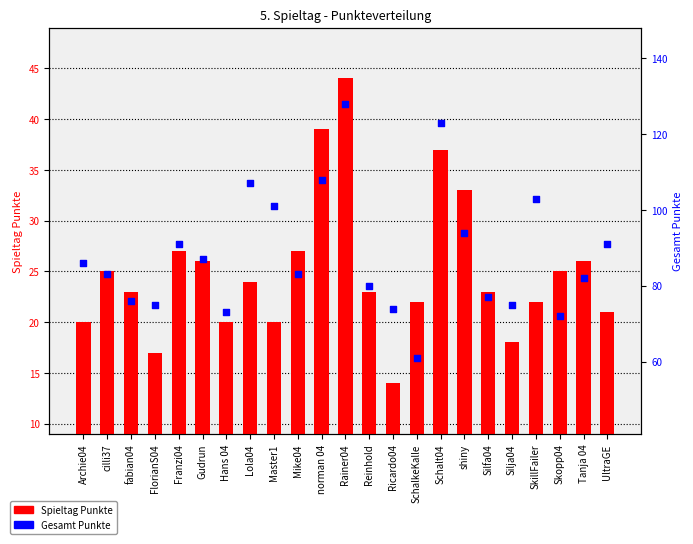

At which category is the sum across all series the highest?

Rainer04